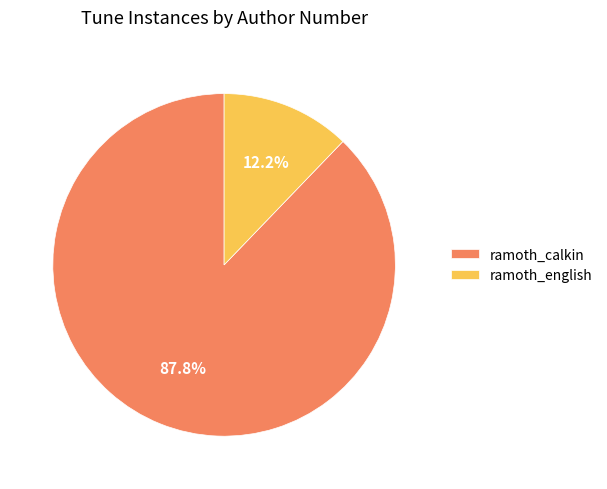

To the nearest percent, what is the combined percentage of ramoth_calkin and ramoth_english?

100%